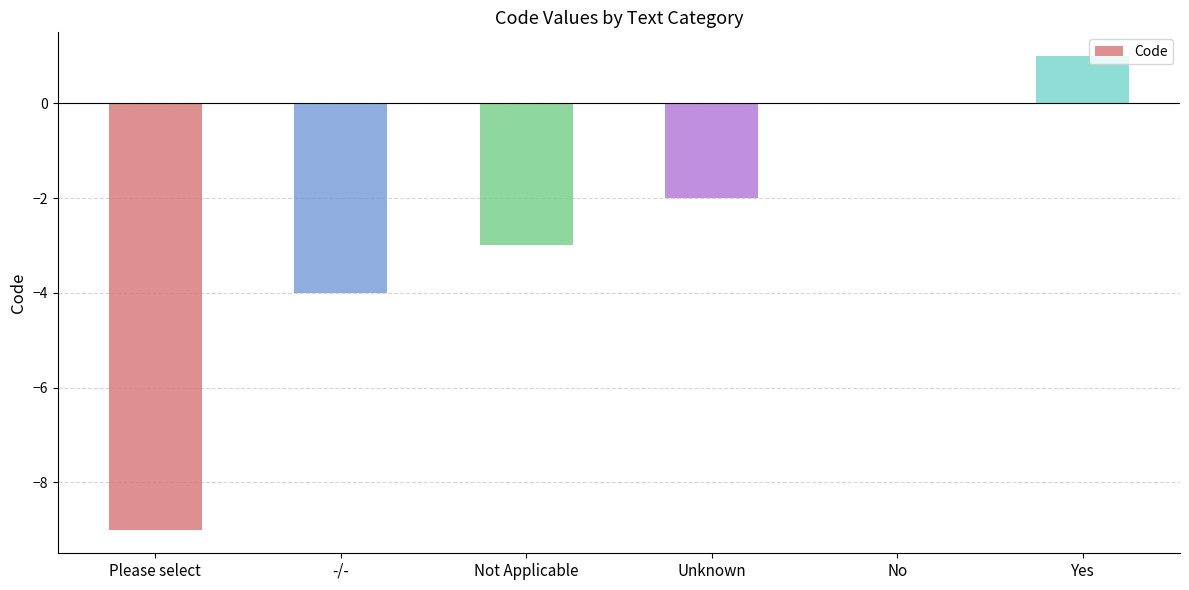

What is the average value?

-3